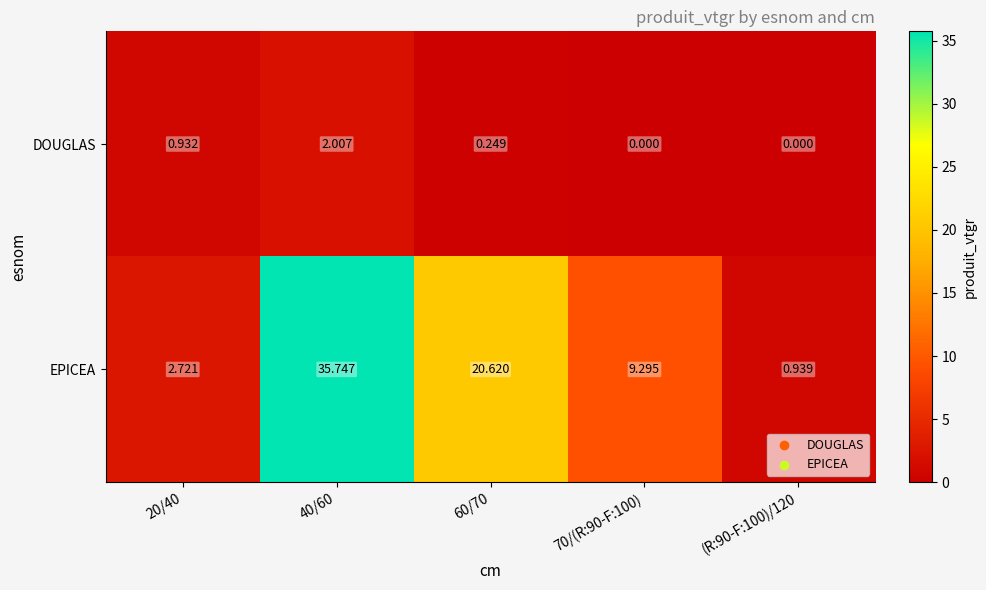

Which series has the widest spread of values?

EPICEA